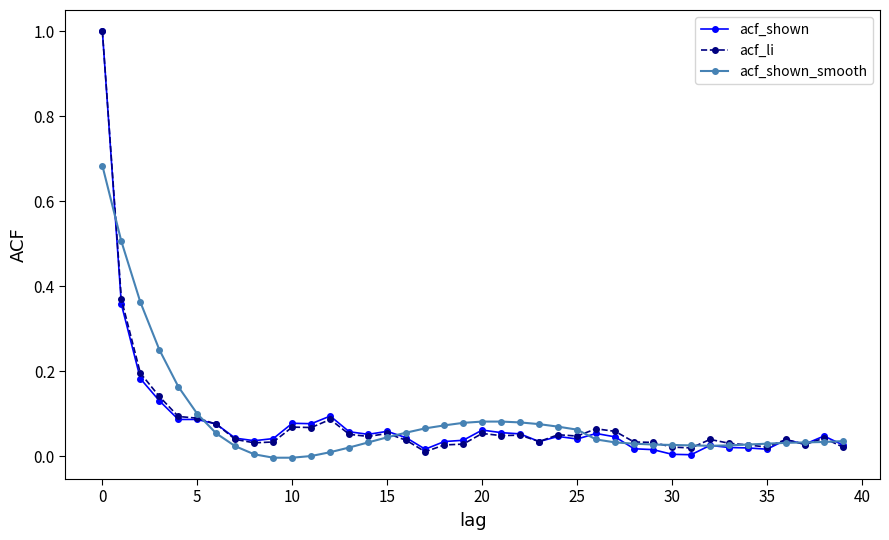

What is the highest value of the acf_li series?

1.0